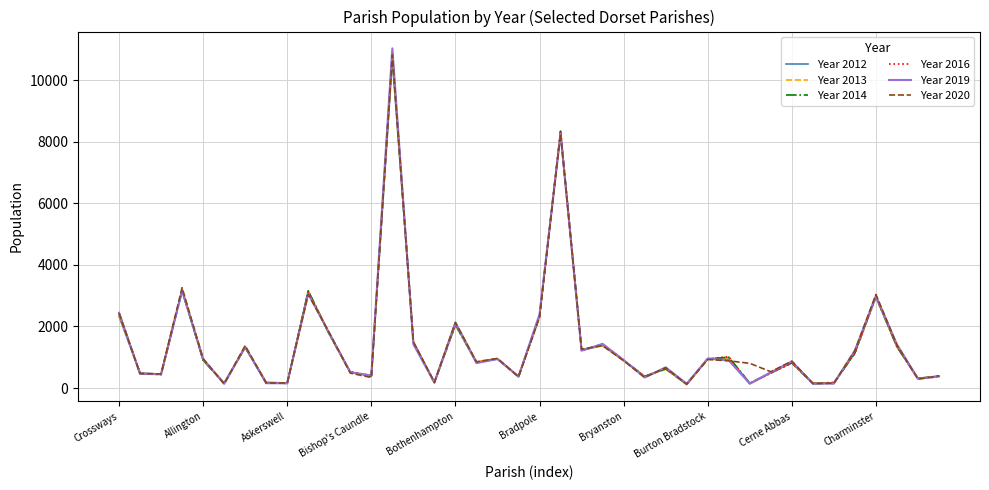

True or false: Year 2019 has more than 0 points higher than both neighbors.

True